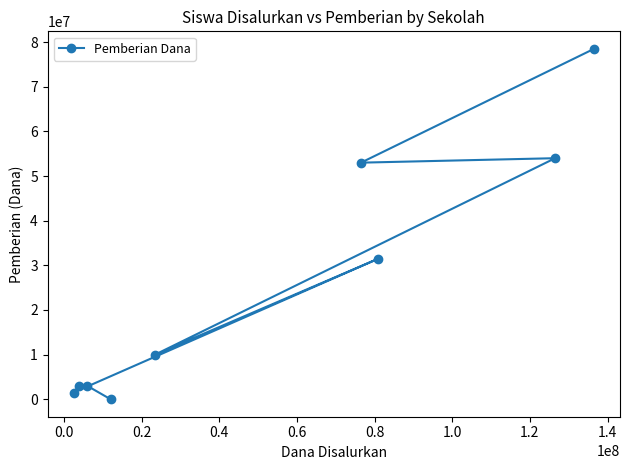

What is the greatest value displayed?

78500000